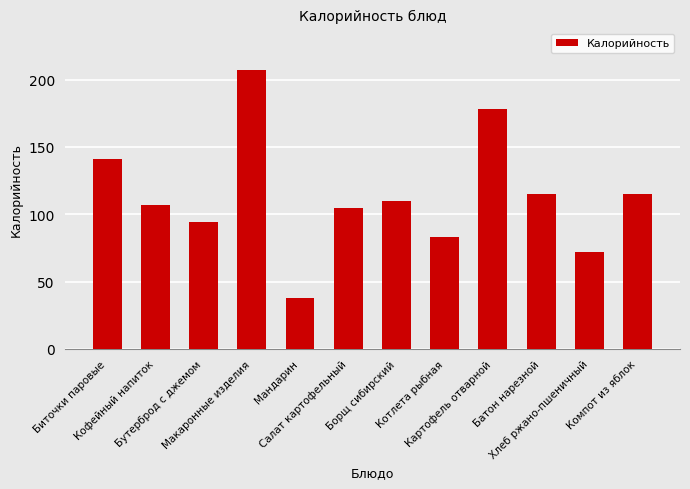

Does the chart contain stacked bars?

No